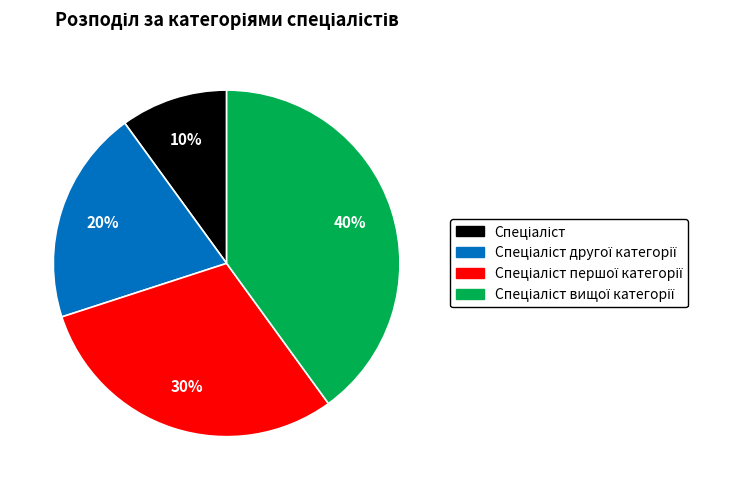

To the nearest percent, what is the average slice percentage?

25%